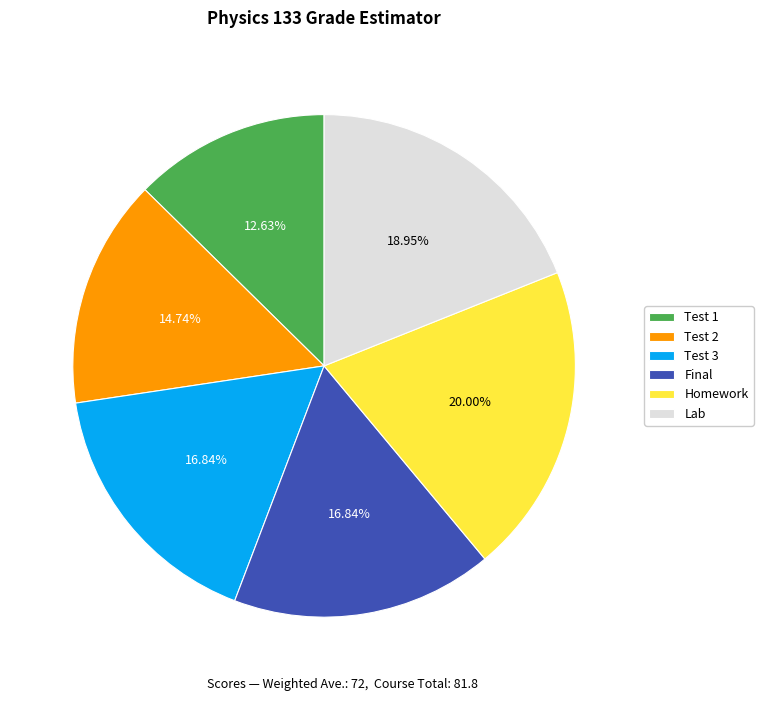

To the nearest percent, what portion does Final represent?

17%